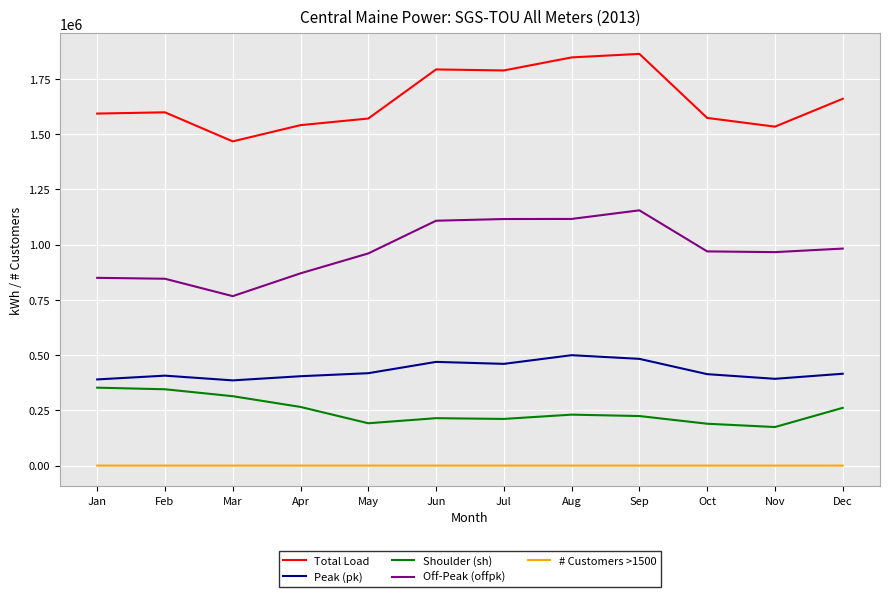

True or false: Off-Peak (offpk) and # Customers >1500 cross at least once.

False